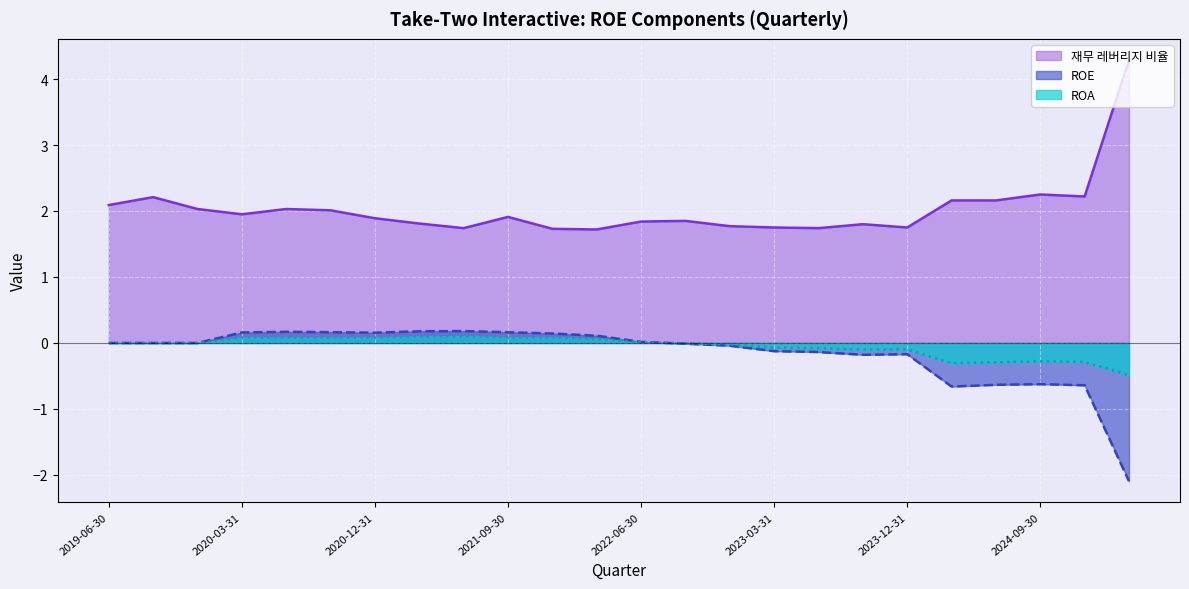

Rank the series at 2023-03-31 from highest to lowest value.

재무 레버리지 비율, ROA, ROE